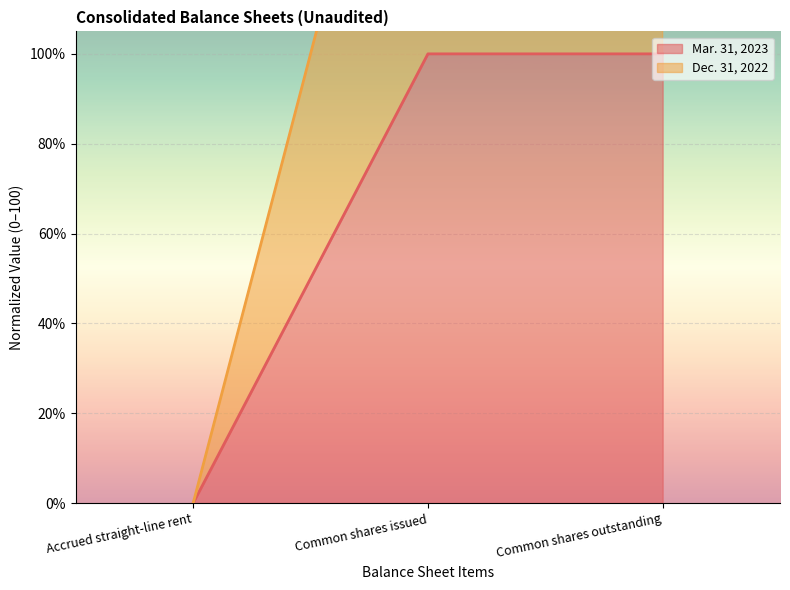

At which category is the sum across all series the highest?

Common shares issued